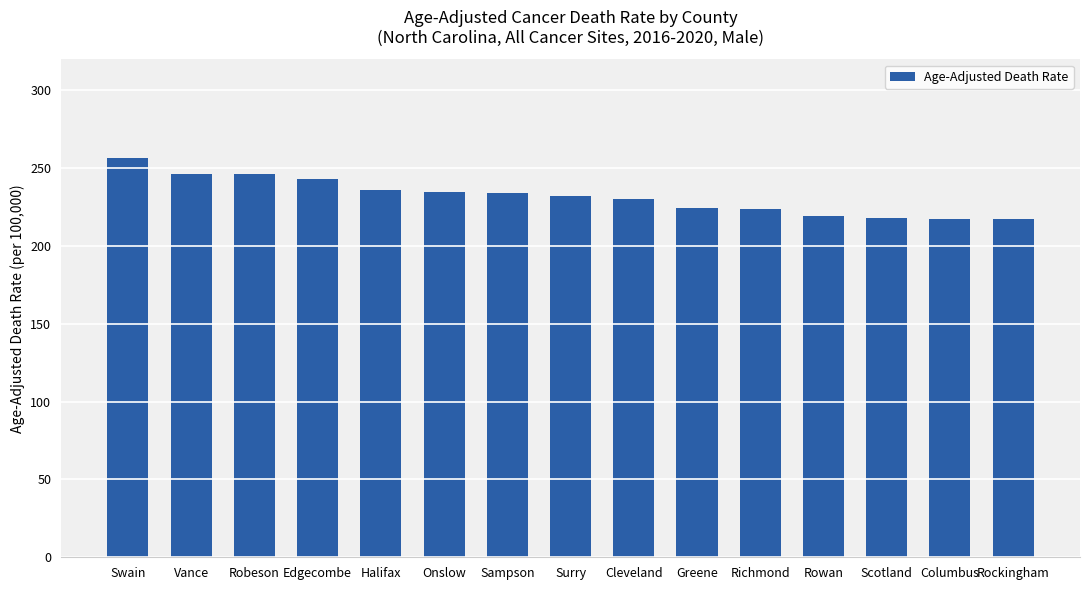

What is the smallest value displayed?

217.2